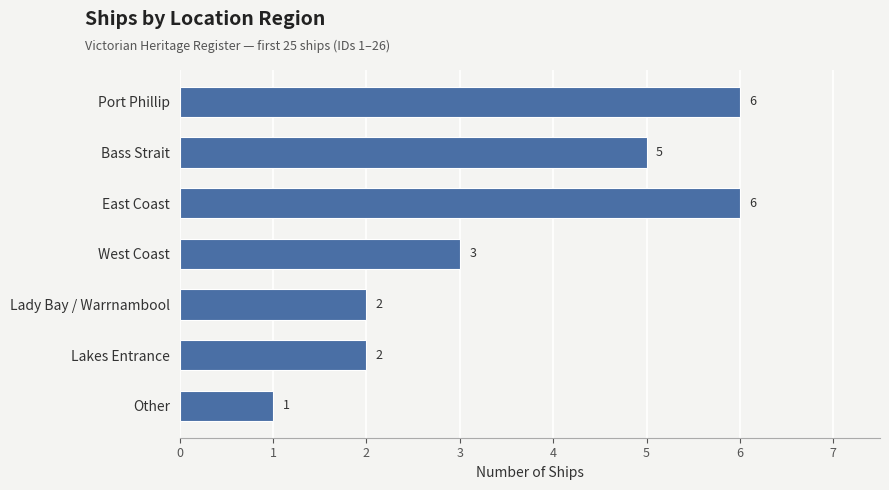

What is the difference between the maximum and minimum values?

5